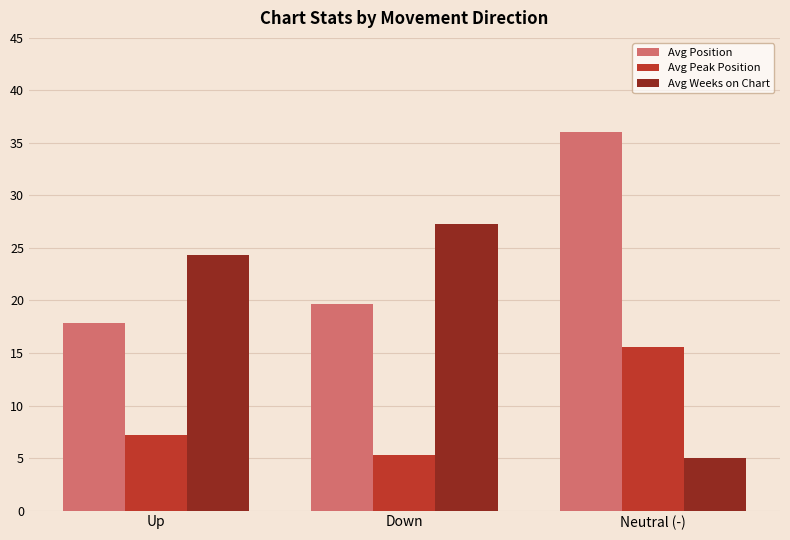

The Avg Weeks on Chart series shows 27.2 at Down. True or false?

True